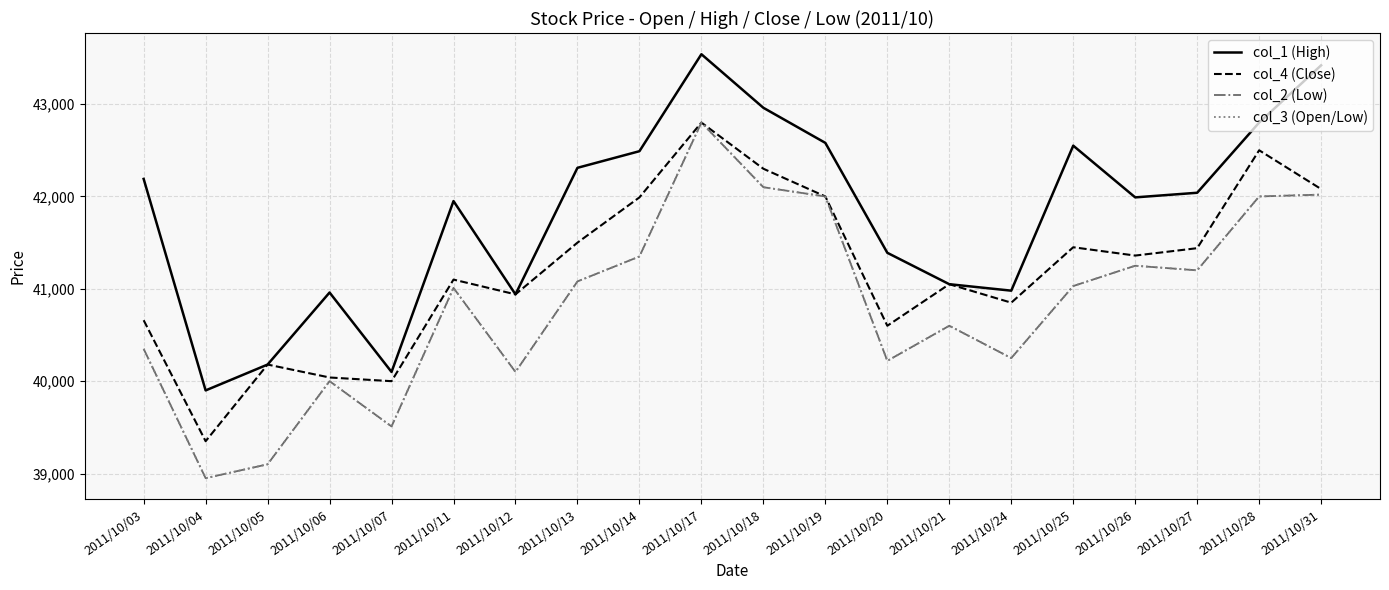

True or false: col_4 (Close) and col_3 (Open/Low) cross at least once.

False